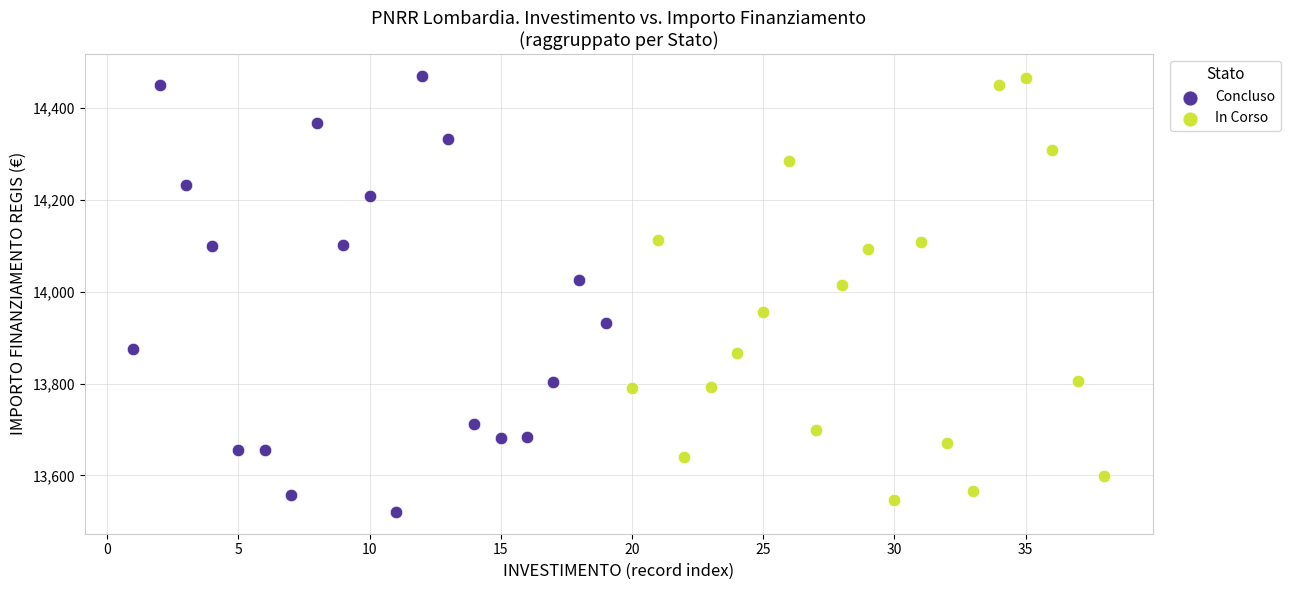

What are all the series names shown in the legend?

Concluso, In Corso